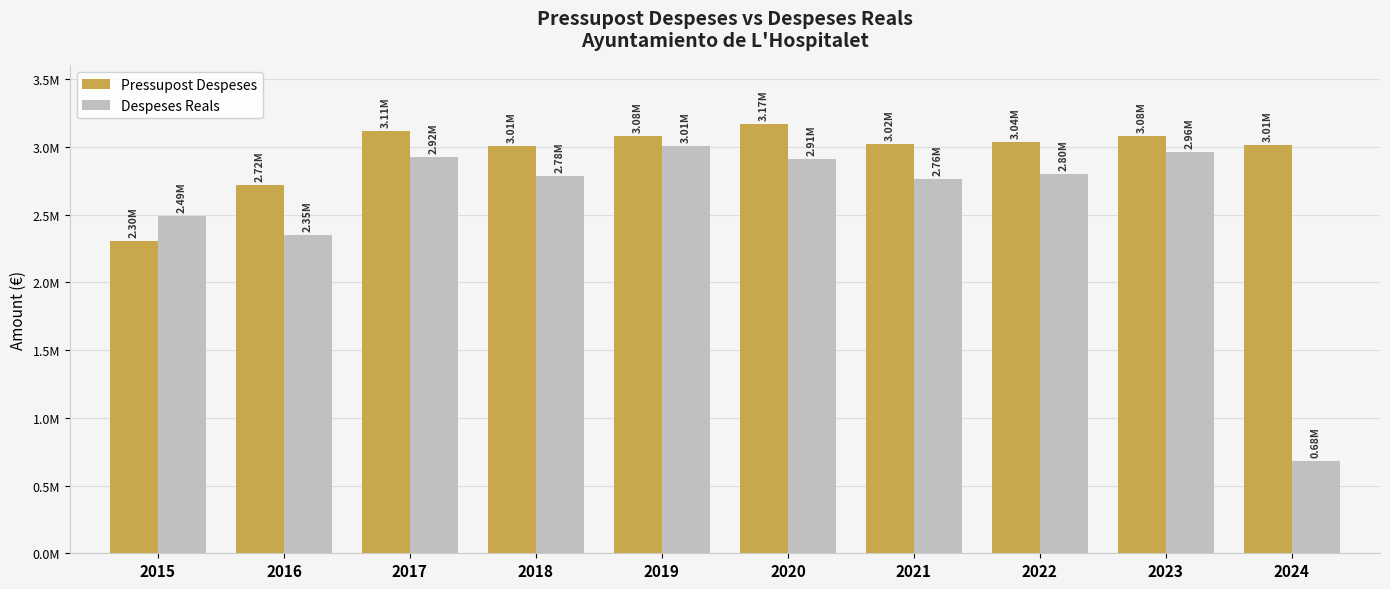

Between 2018 and 2023, which series saw the biggest shift?

Despeses Reals